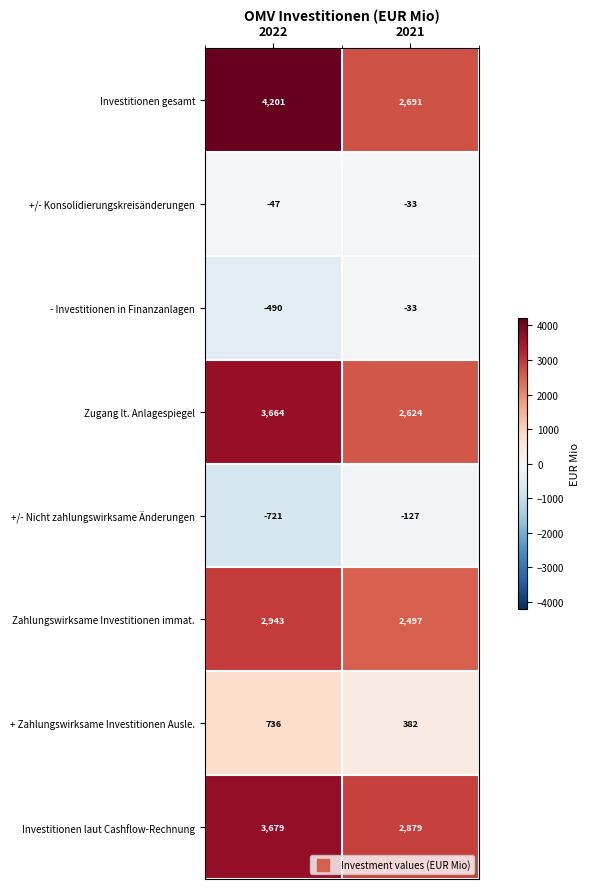

Rank the series at 2022 from highest to lowest value.

Investitionen gesamt, Investitionen laut Cashflow-Rechnung, Zugang lt. Anlagespiegel, Zahlungswirksame Investitionen immat., + Zahlungswirksame Investitionen Ausle., +/- Konsolidierungskreisänderungen, - Investitionen in Finanzanlagen, +/- Nicht zahlungswirksame Änderungen